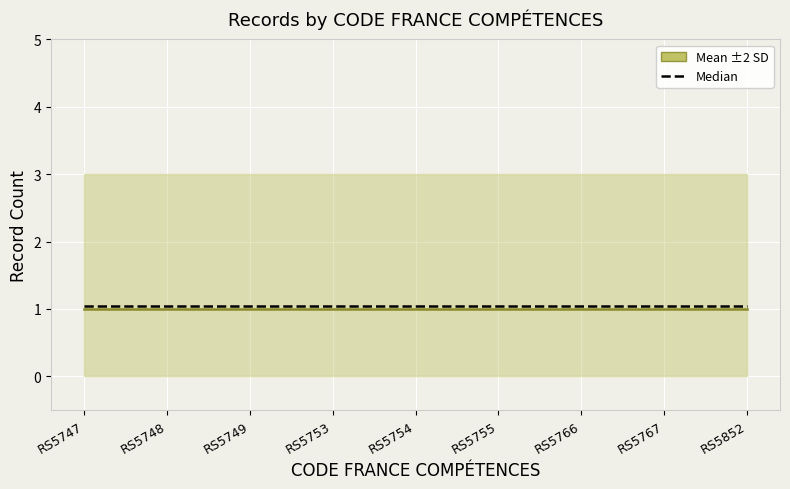

Reading left to right, what are all the values shown in this chart?

Mean ±2 SD: RS5747=1.0	RS5748=1.0	RS5749=1.0	RS5753=1.0	RS5754=1.0	RS5755=1.0	RS5766=1.0	RS5767=1.0	RS5852=1.0
Median: RS5747=1.1	RS5748=1.1	RS5749=1.1	RS5753=1.1	RS5754=1.1	RS5755=1.1	RS5766=1.1	RS5767=1.1	RS5852=1.1